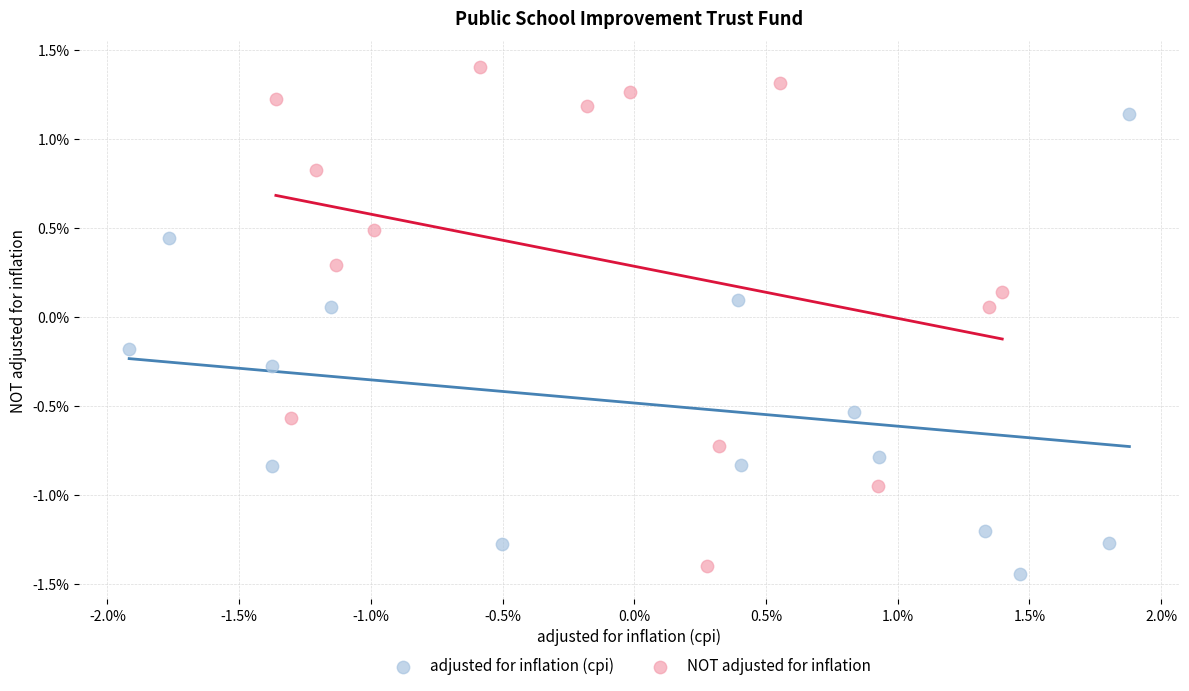

What are all the series names shown in the legend?

adjusted for inflation (cpi), NOT adjusted for inflation